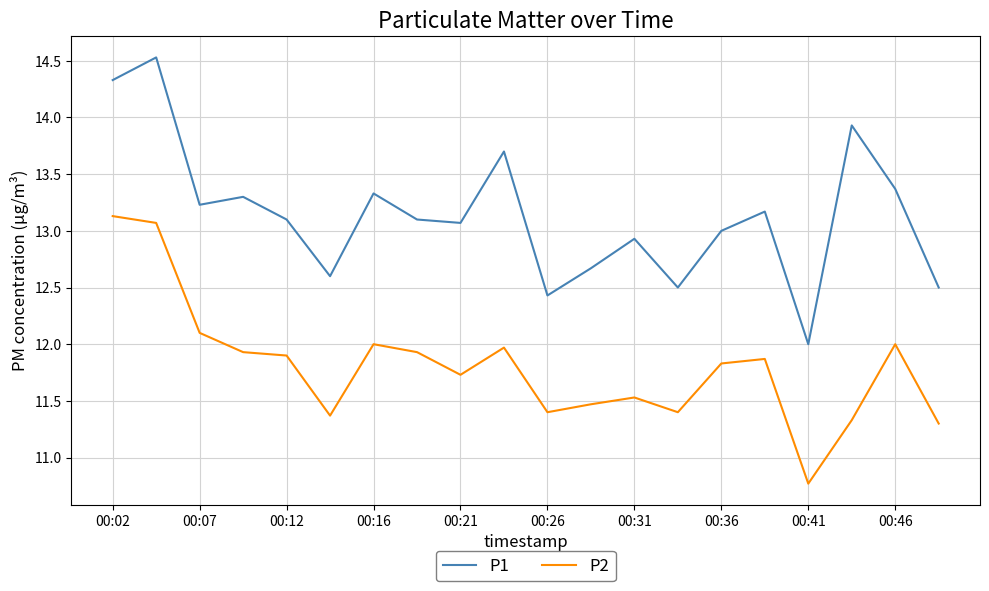

True or false: P2 and P1 cross at least once.

False